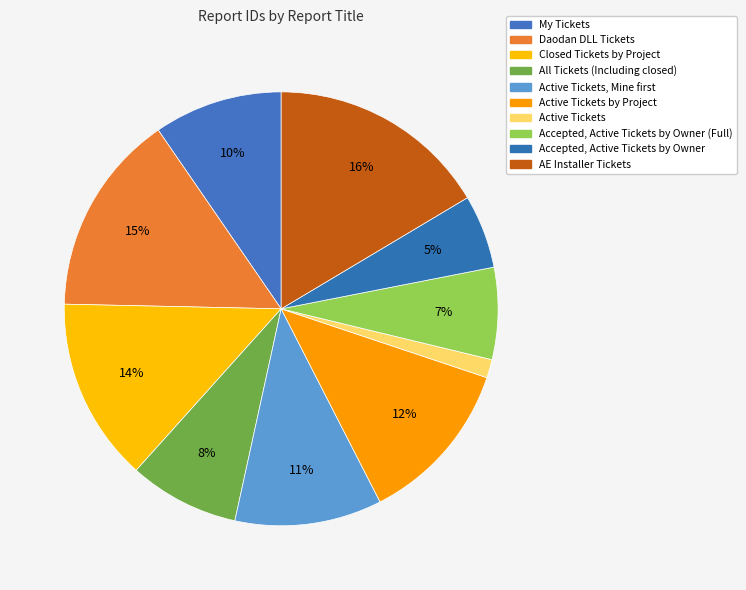

To the nearest percent, what percentage of the pie is Daodan DLL Tickets?

15%